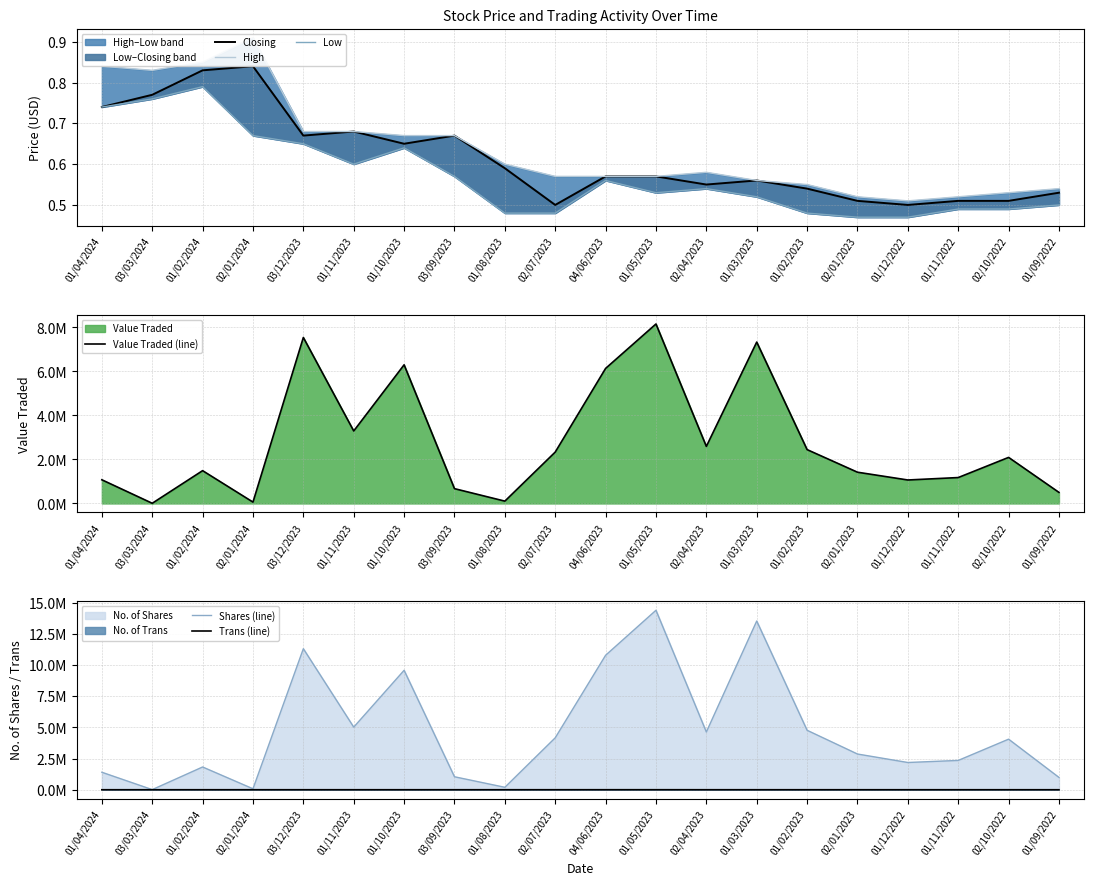

Where is High nearest to the value 0?

01/12/2022